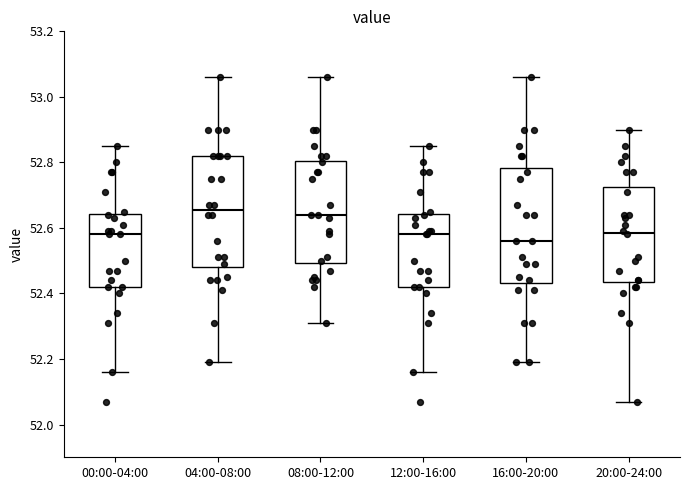

Reading left to right, read every box against the y-axis: the position of its median line, the range the box covers, and the ends of its whiskers. The values are not printed on the chart, so give them approximately, as read against the axis.

00:00-04:00: median 52.58, box 52.42 to 52.64, whiskers 52.16 to 52.86
04:00-08:00: median 52.66, box 52.48 to 52.82, whiskers 52.20 to 53.06
08:00-12:00: median 52.64, box 52.50 to 52.80, whiskers 52.32 to 53.06
12:00-16:00: median 52.58, box 52.42 to 52.64, whiskers 52.16 to 52.86
16:00-20:00: median 52.56, box 52.44 to 52.78, whiskers 52.20 to 53.06
20:00-24:00: median 52.58, box 52.44 to 52.72, whiskers 52.08 to 52.90